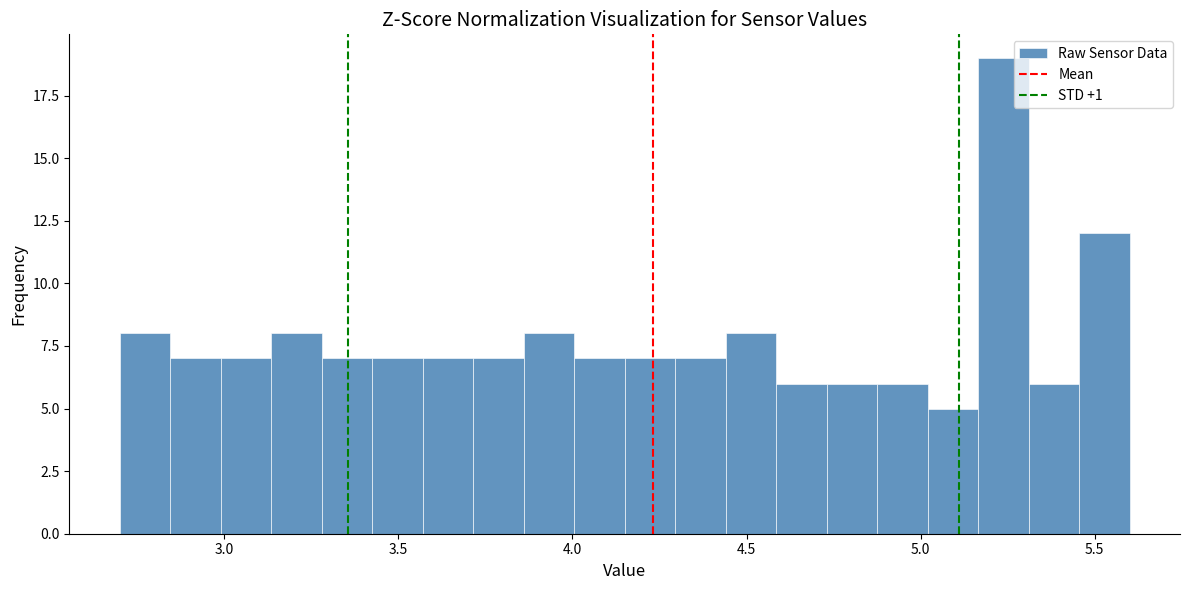

Read against the x-axis, roughly where is the centre of the tallest bar?

5.25